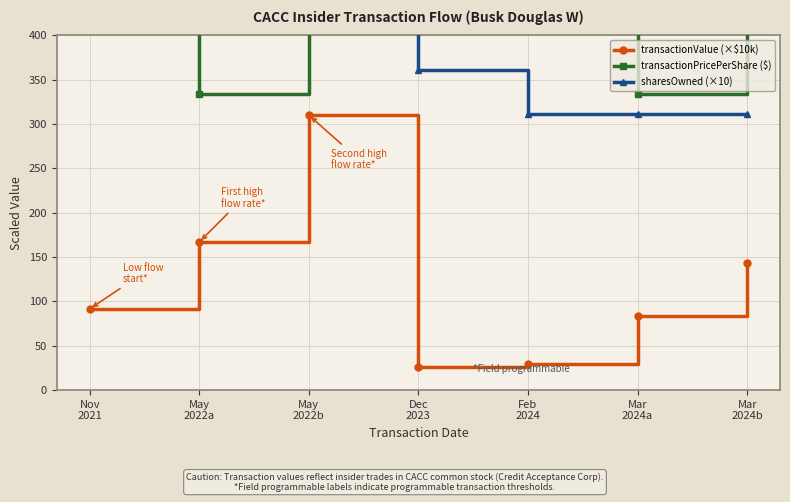

Which has a higher value, Mar
2024a or May
2022b?

May
2022b